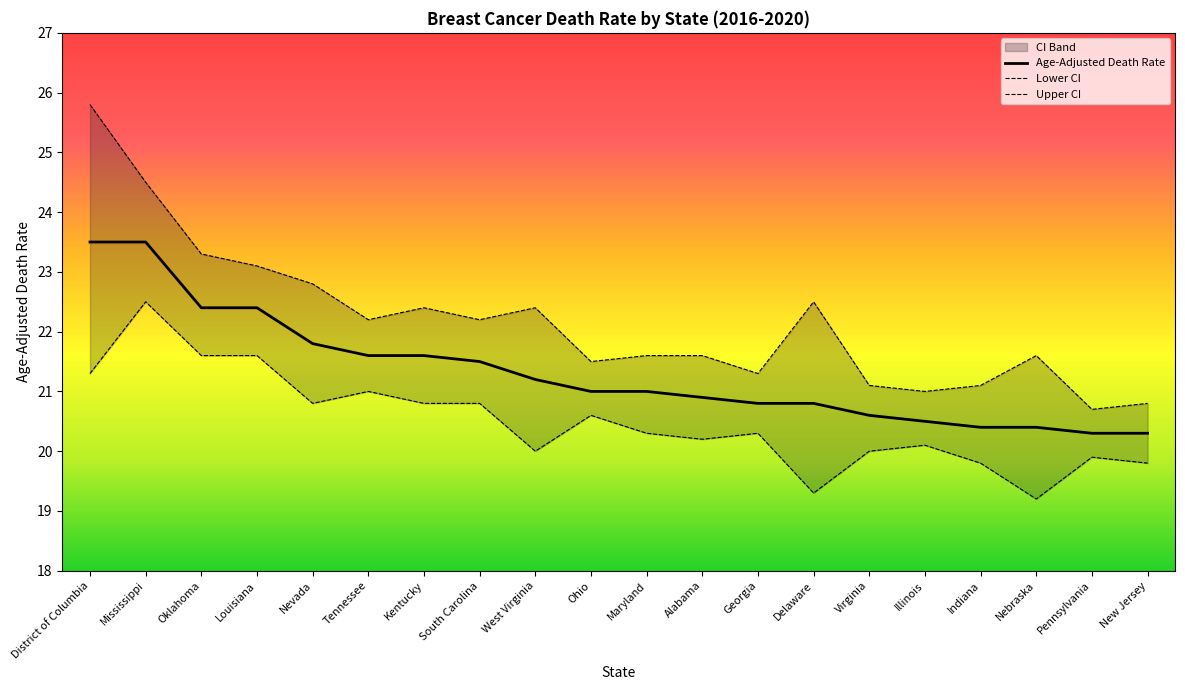

List the series in order of their peak value, highest first.

Upper CI, Age-Adjusted Death Rate, Lower CI